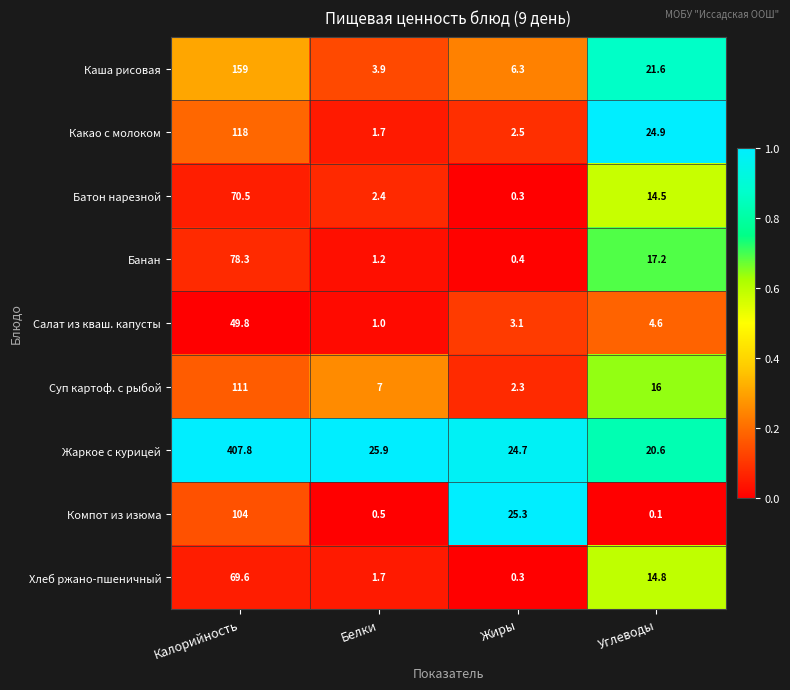

Rank the series at Углеводы from lowest to highest value.

Компот из изюма, Салат из кваш. капусты, Батон нарезной, Хлеб ржано-пшеничный, Суп картоф. с рыбой, Банан, Жаркое с курицей, Каша рисовая, Какао с молоком